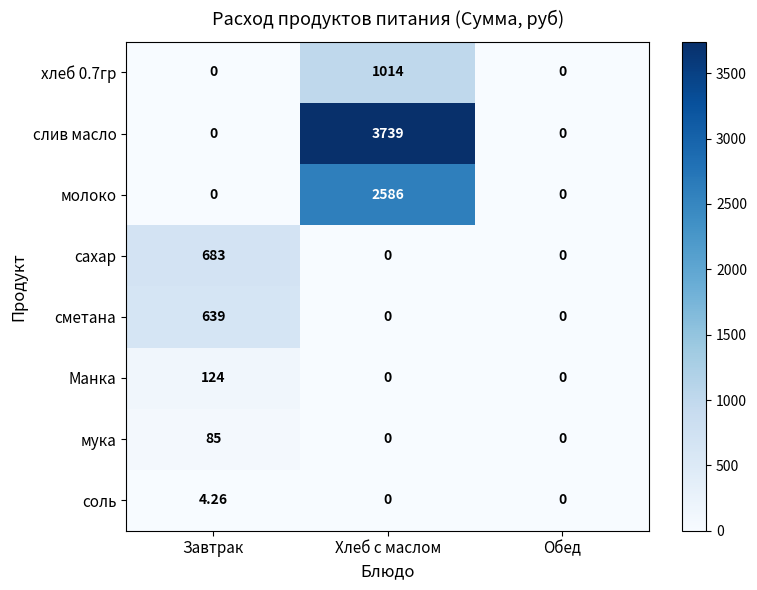

Which series has the largest total across all categories?

слив масло